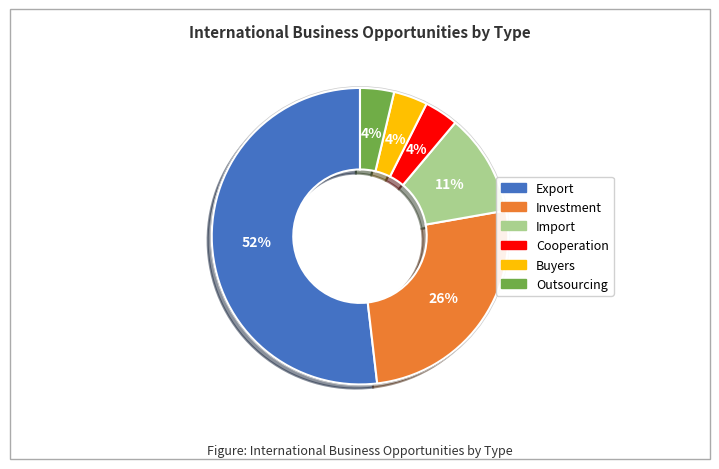

To the nearest percent, what is the average slice percentage?

17%